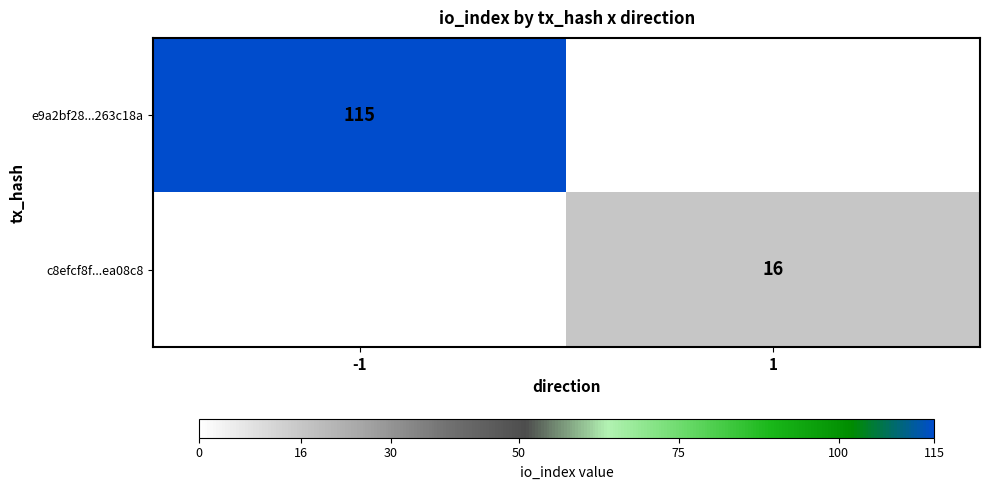

The value of e9a2bf28...263c18a at -1 is 115. True or false?

True